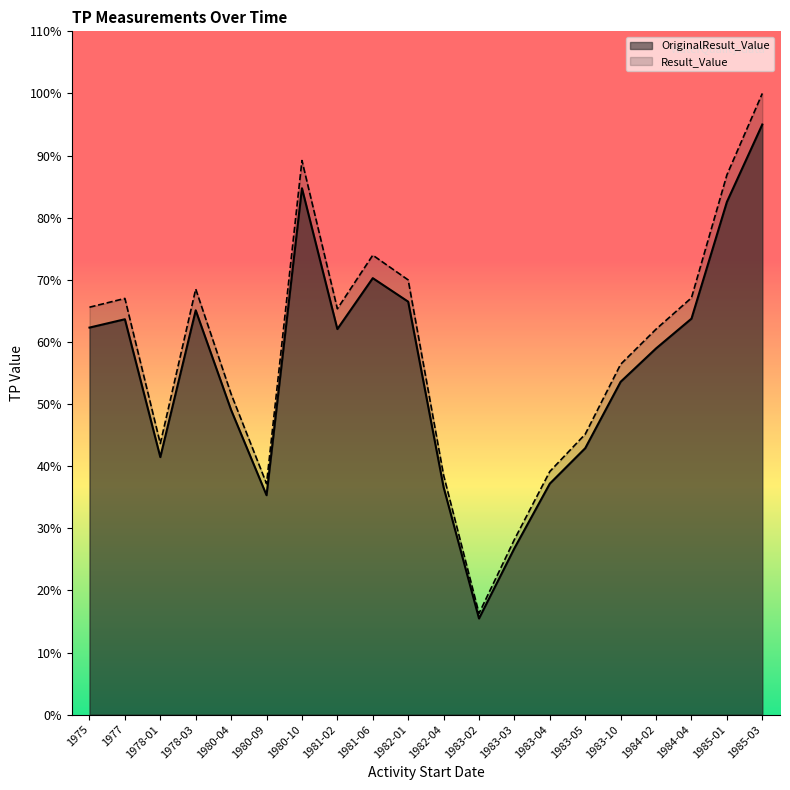

What are all the series names shown in the legend?

OriginalResult_Value, Result_Value